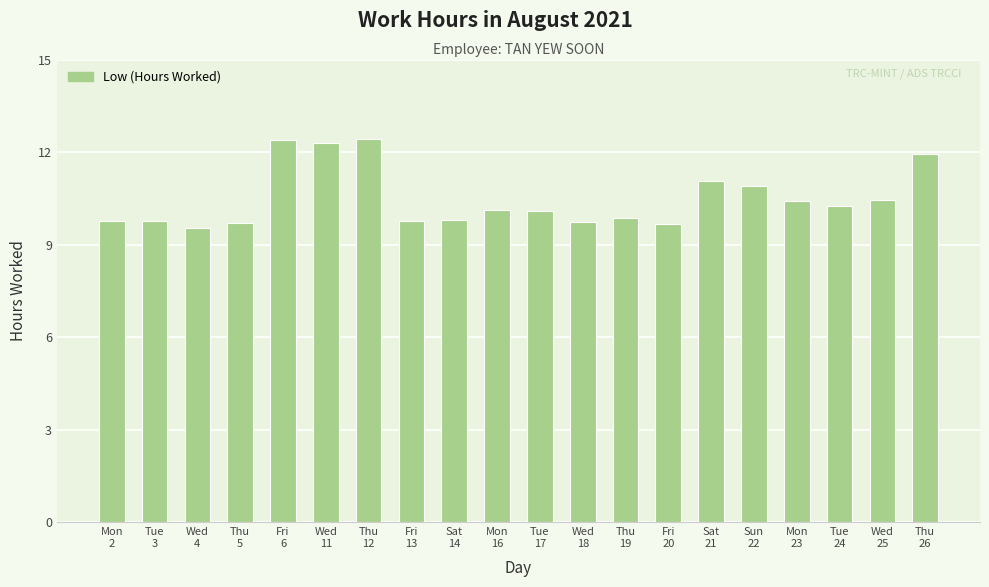

What is the greatest value displayed?

12.4